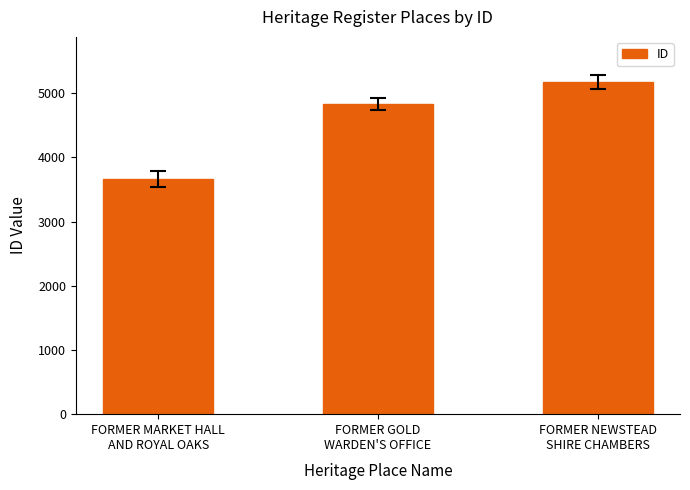

Rank the categories by value from lowest to highest.

FORMER MARKET HALL
AND ROYAL OAKS, FORMER GOLD
WARDEN'S OFFICE, FORMER NEWSTEAD
SHIRE CHAMBERS